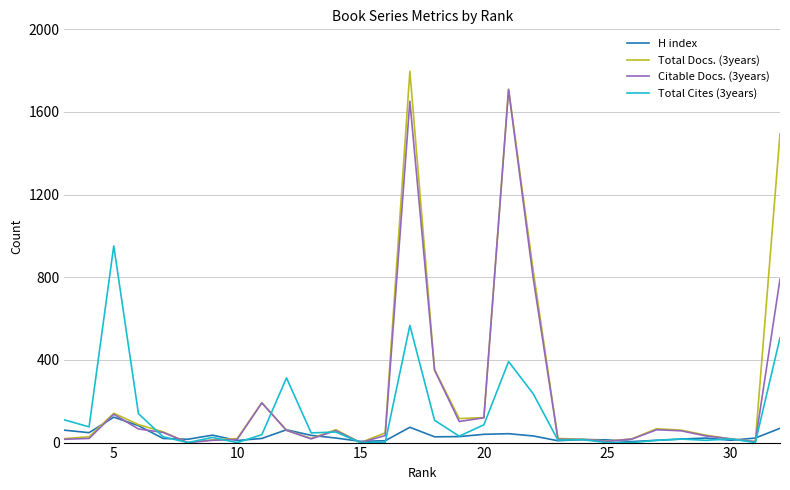

How many lines are shown in the chart?

4